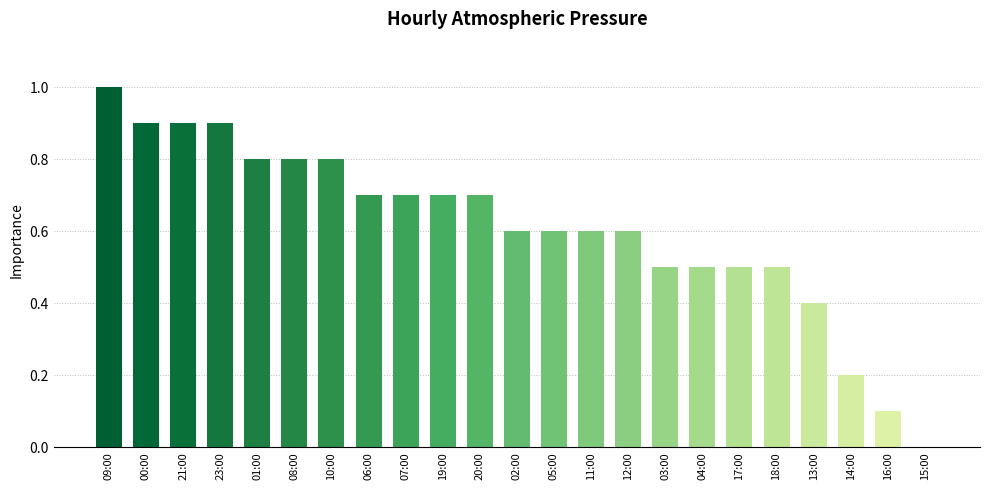

Reading right to left, extract all data points from this chart.

15:00=0.0	16:00=0.1	14:00=0.2	13:00=0.4	18:00=0.5	17:00=0.5	04:00=0.5	03:00=0.5	12:00=0.6	11:00=0.6	05:00=0.6	02:00=0.6	20:00=0.7	19:00=0.7	07:00=0.7	06:00=0.7	10:00=0.8	08:00=0.8	01:00=0.8	23:00=0.9	21:00=0.9	00:00=0.9	09:00=1.0